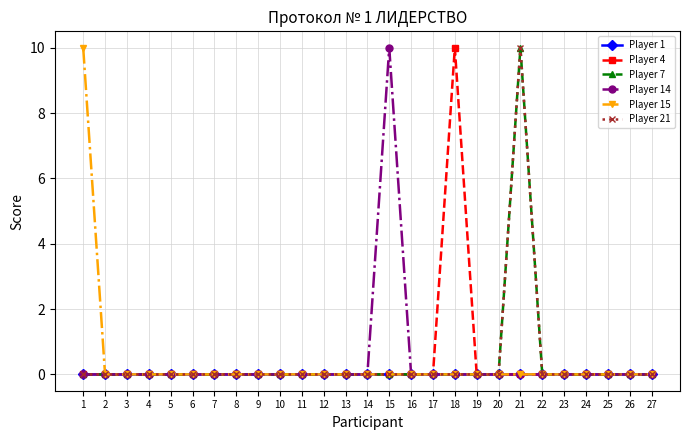

Does the chart have visible grid lines?

Yes